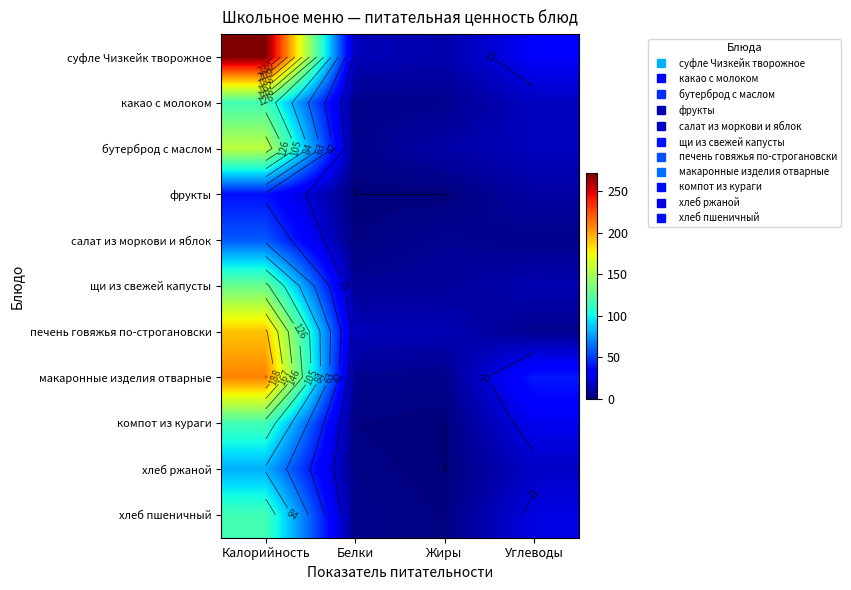

Is the value of салат из моркови и яблок at Жиры greater than the value of какао с молоком at Жиры?

Yes